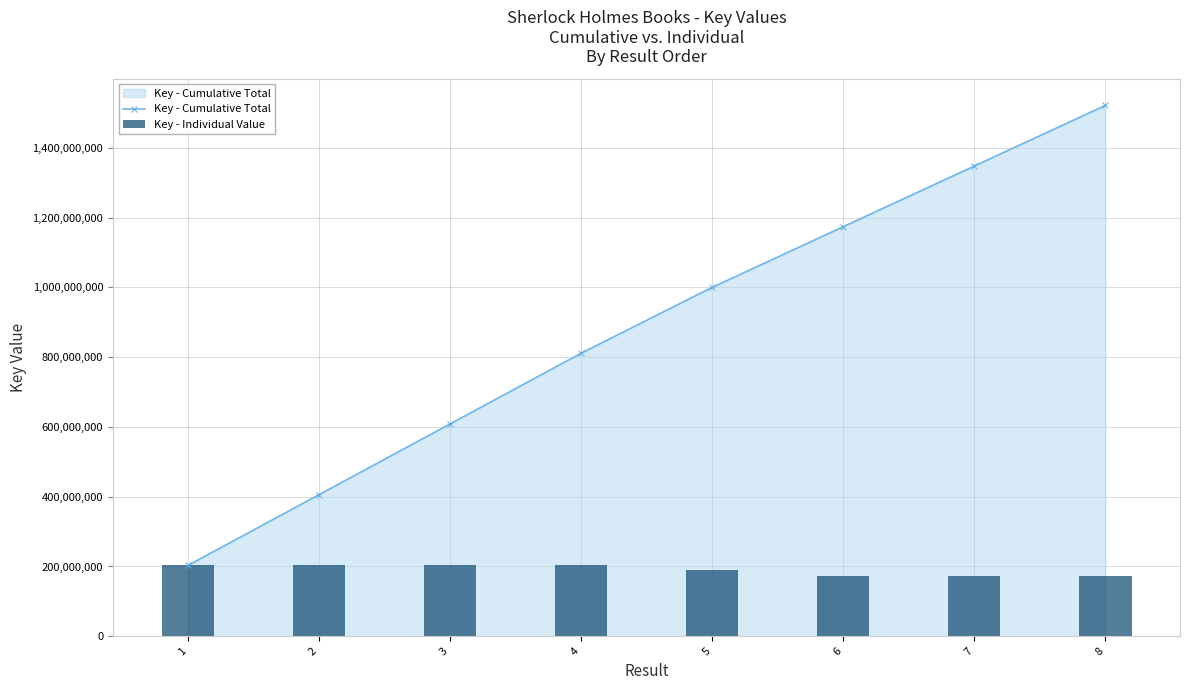

What is the highest value of the Key - Cumulative Total series?

1521816969